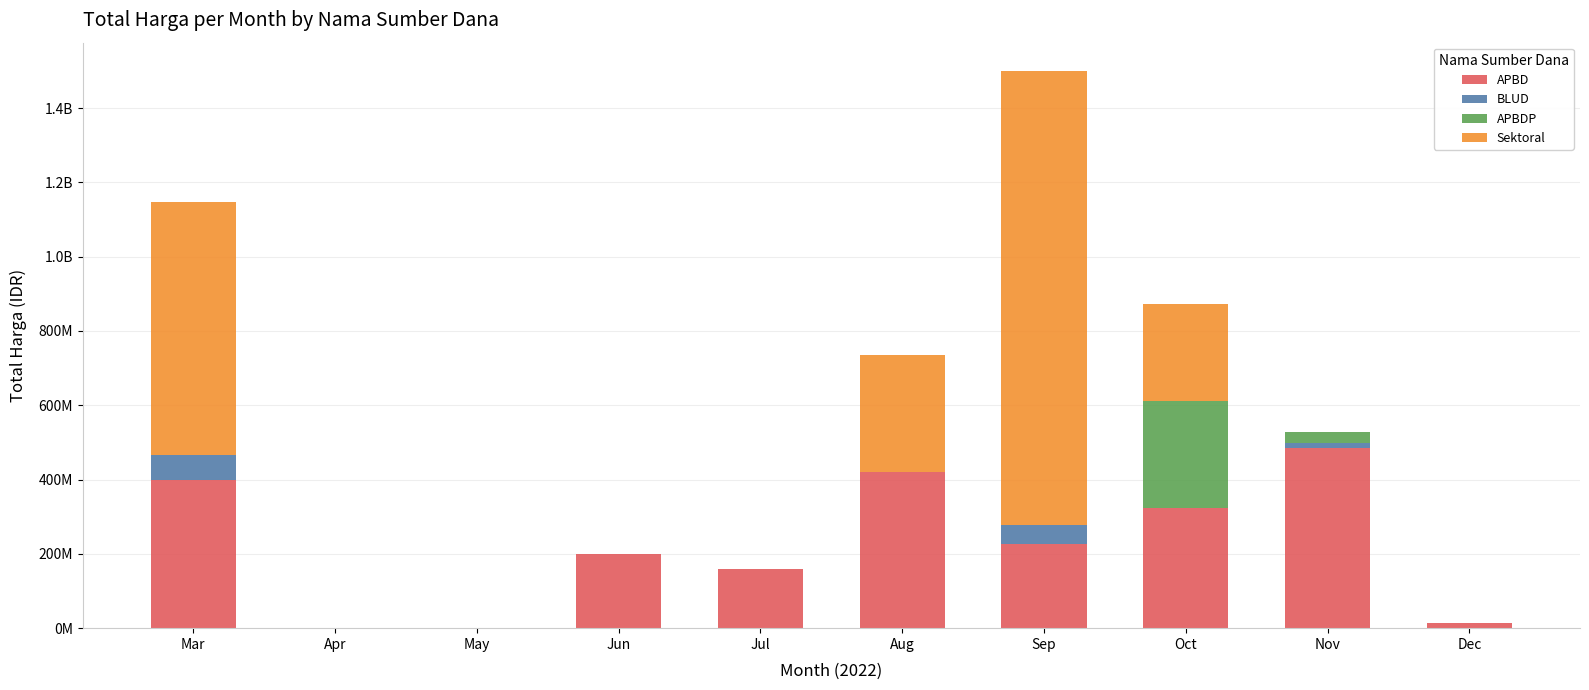

What are all the series names shown in the legend?

APBD, BLUD, APBDP, Sektoral